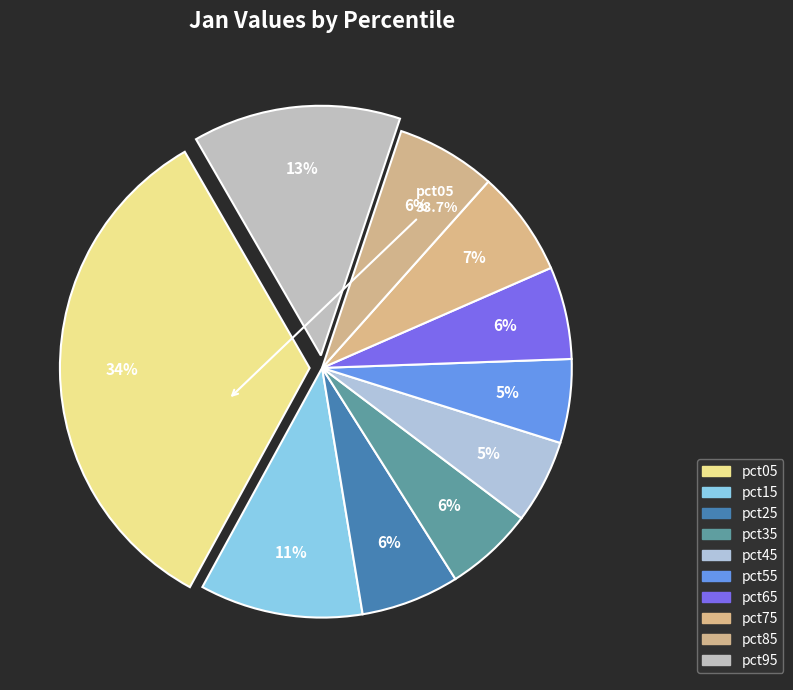

What percentage is the pct05 slice, to the nearest percent?

34%